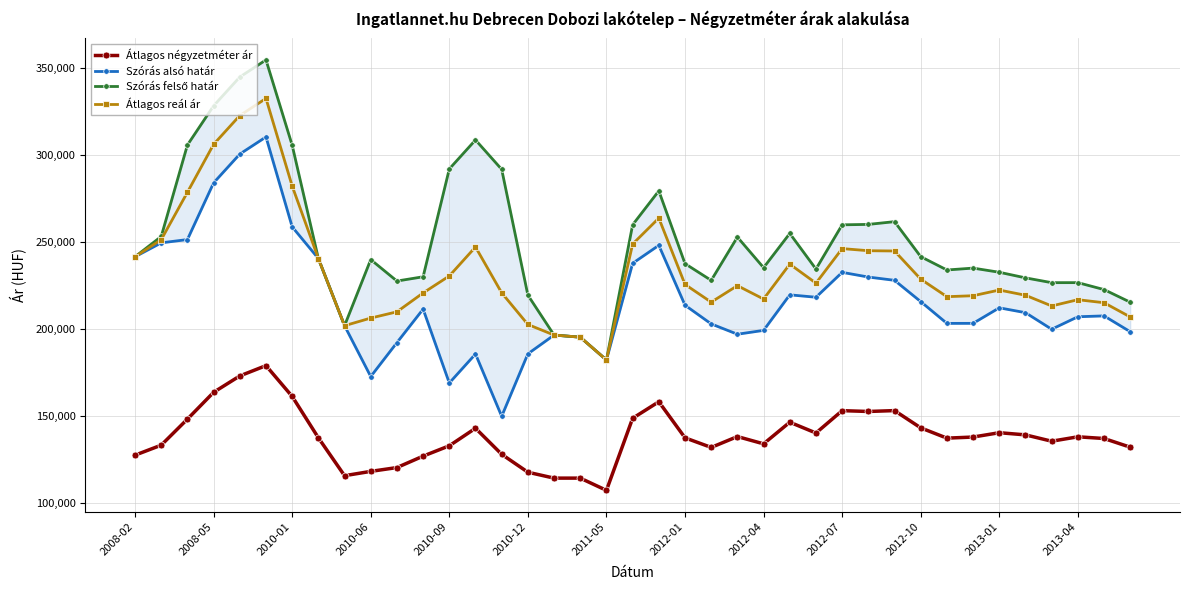

True or false: Átlagos négyzetméter ár and Átlagos reál ár cross at least once.

False